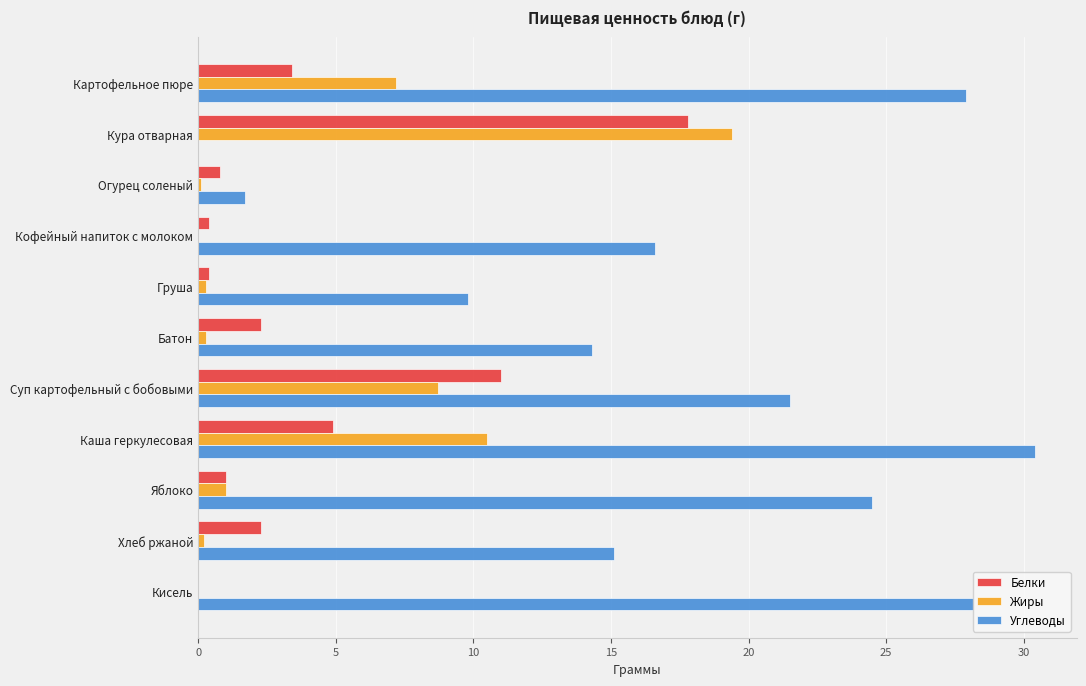

How many distinct data groups are displayed?

3